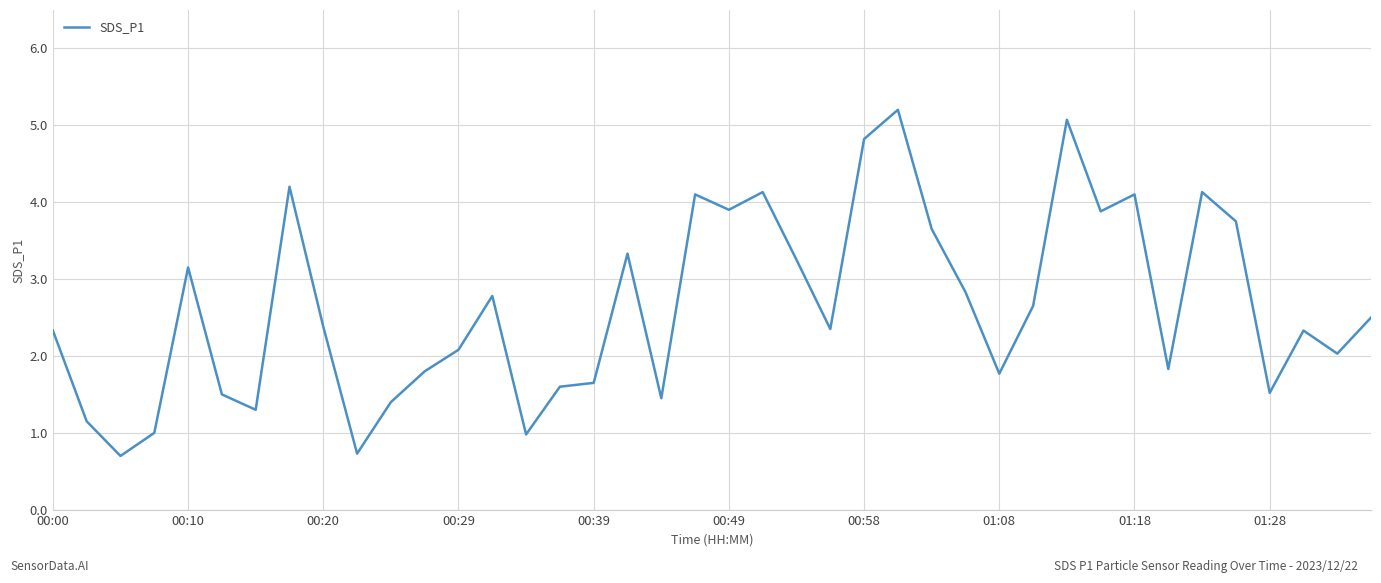

What is the difference between the maximum and minimum values?

4.5